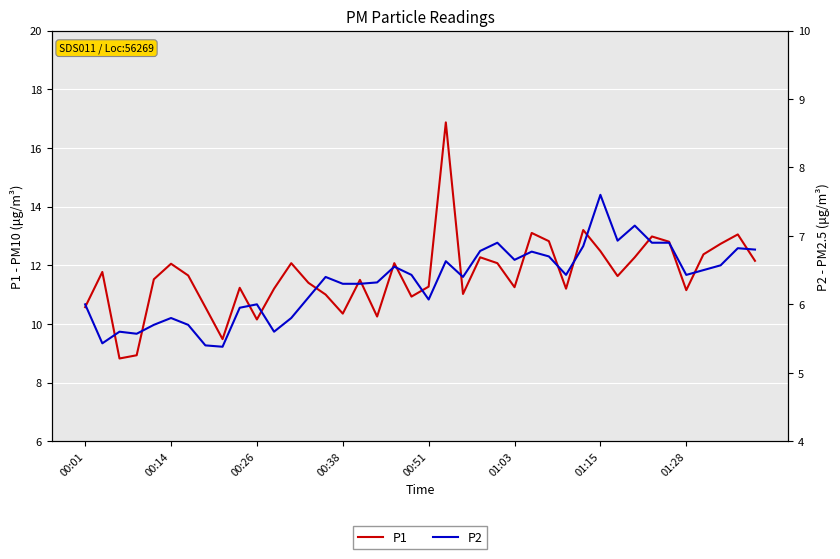

True or false: P2 and P1 cross at least once.

False